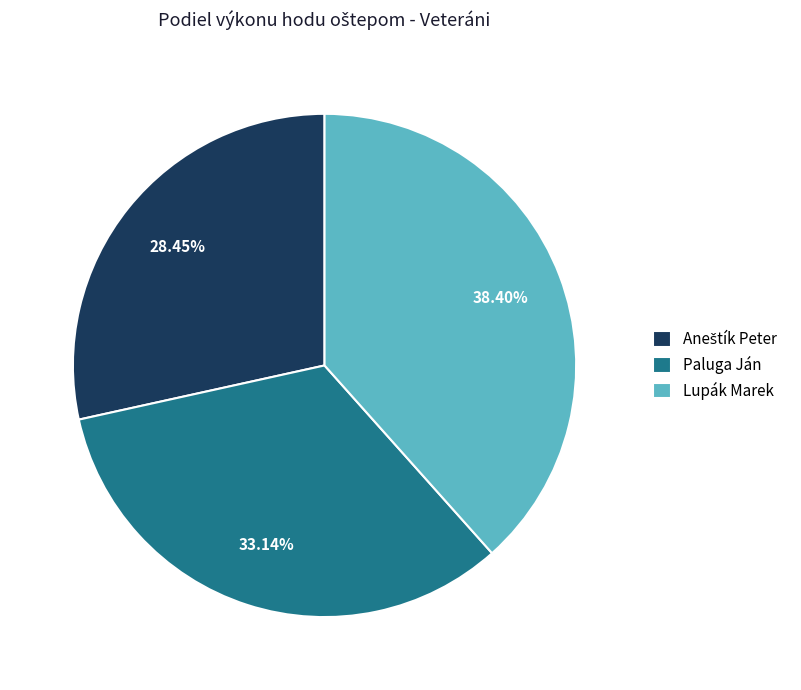

What is the largest slice in the pie chart?

Lupák Marek